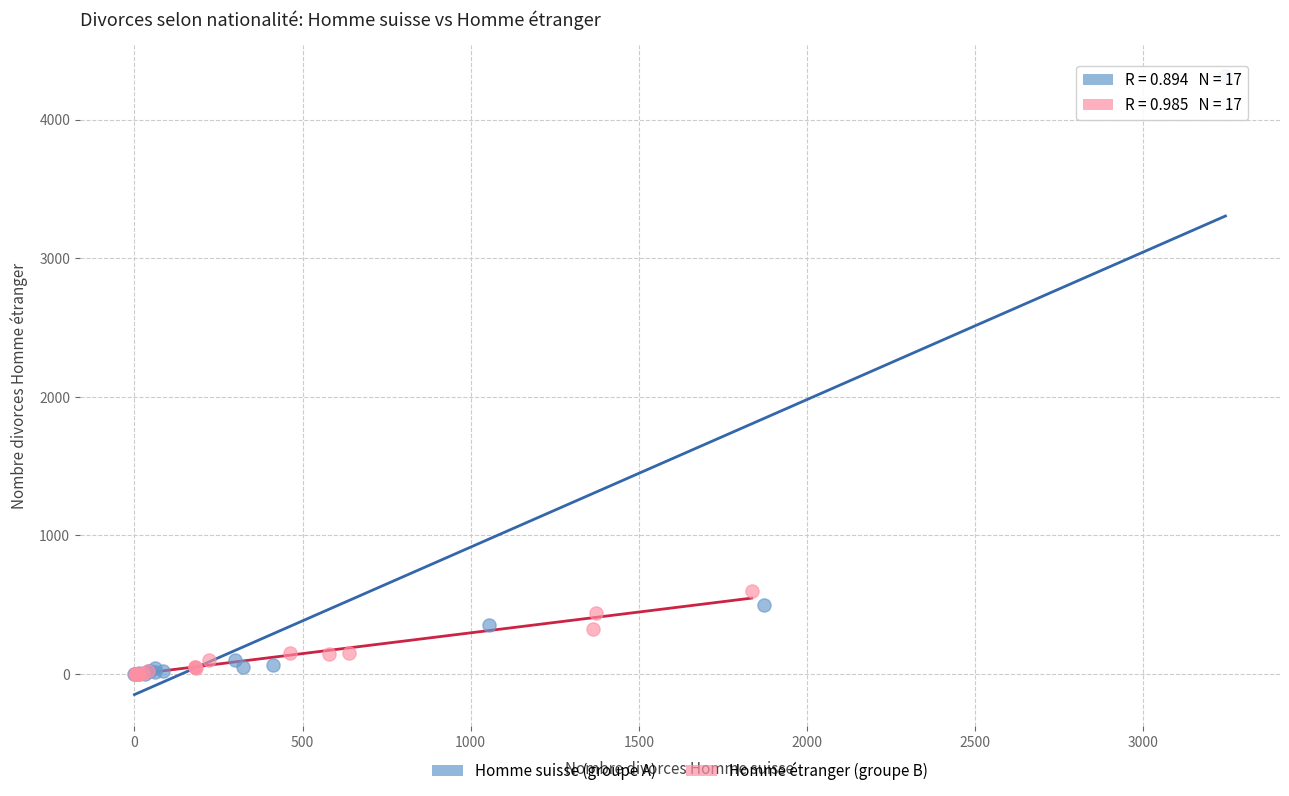

What are all the series names shown in the legend?

Homme suisse (groupe A), Homme étranger (groupe B)